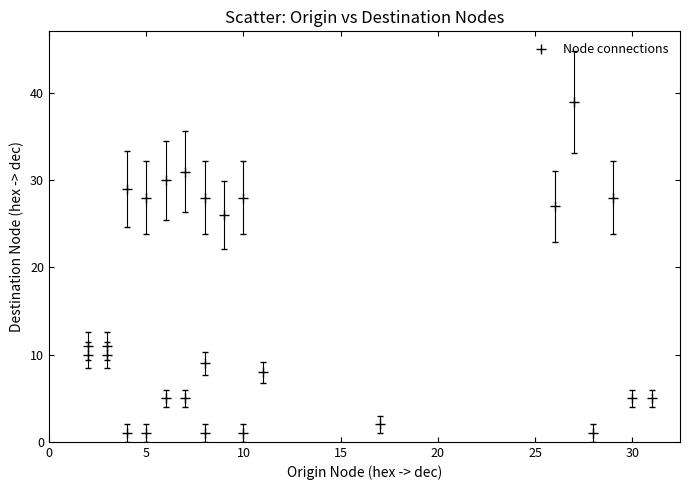

What is the range of Y values (max minus min)?

38